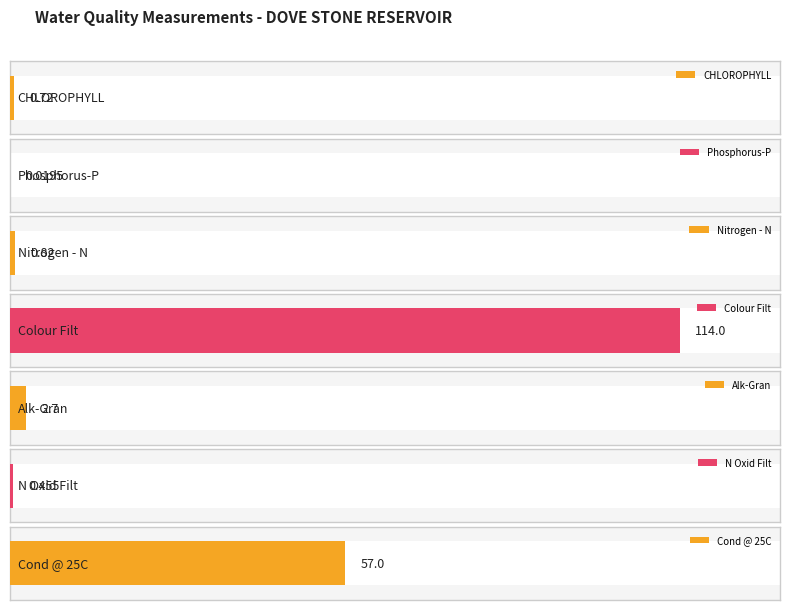

What is the value of the 1st bar from the left?

0.7